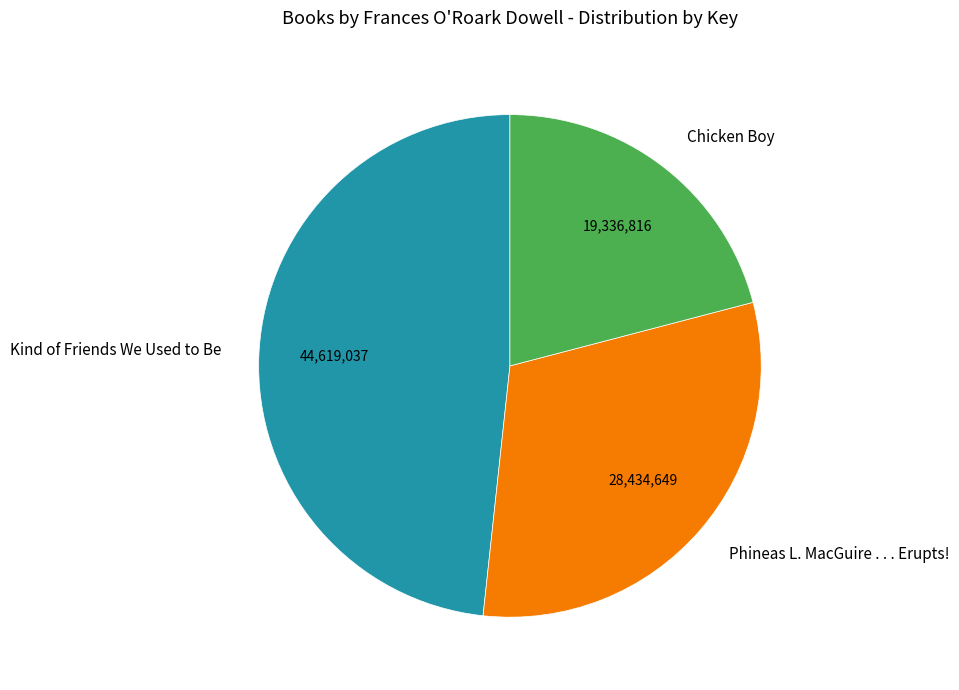

Rank the categories by value from highest to lowest.

Kind of Friends We Used to Be, Phineas L. MacGuire . . . Erupts!, Chicken Boy